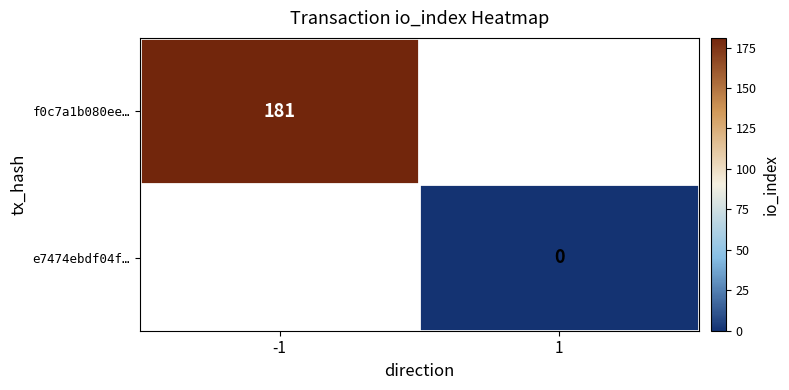

The value of f0c7a1b080ee… at -1 is 181. True or false?

True